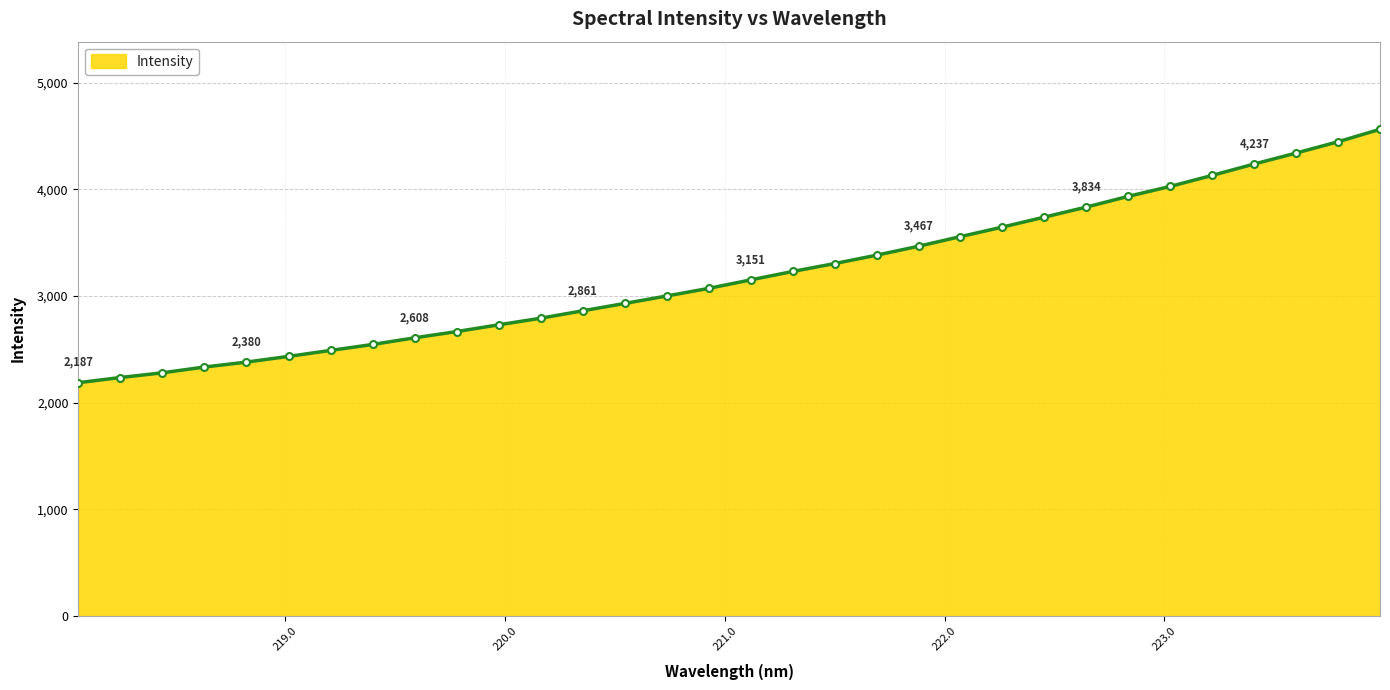

What is the smallest value displayed?

2187.4